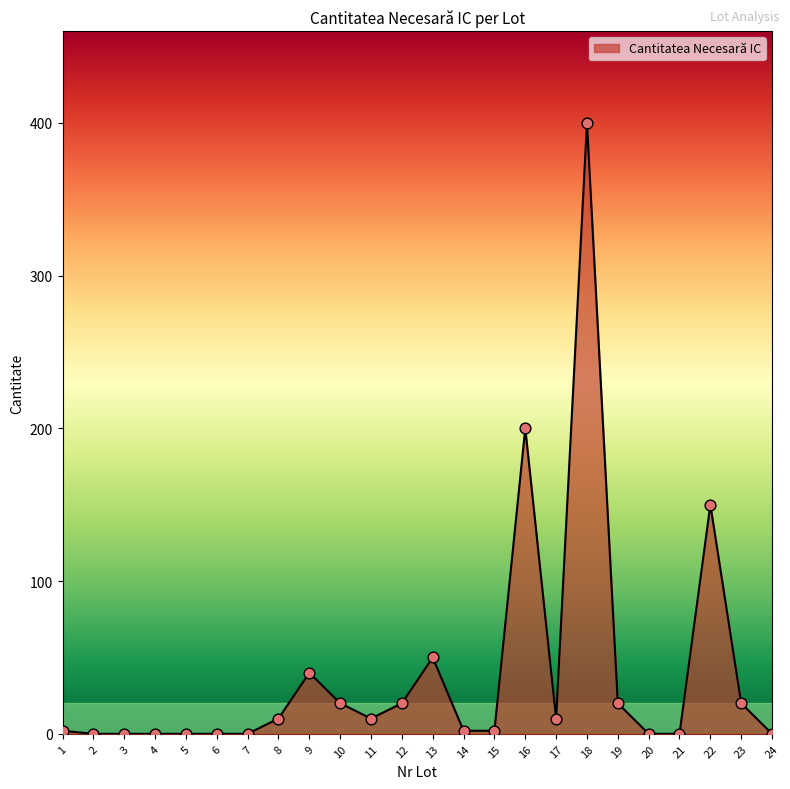

Between 8 and 5, which is larger?

8